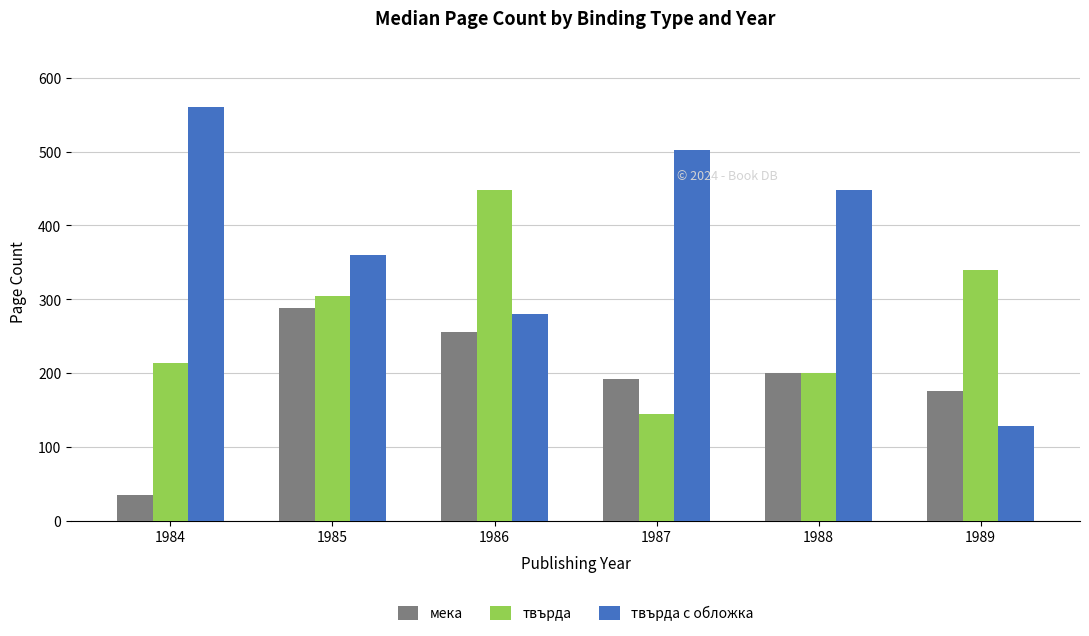

Rank the series by their average value, from highest to lowest.

твърда с обложка, твърда, мека